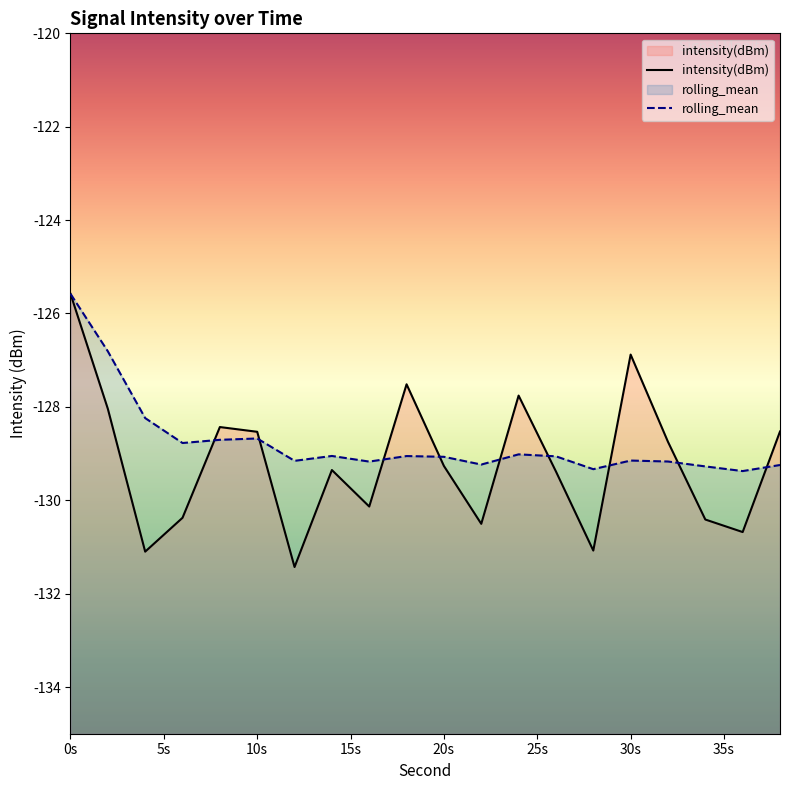

True or false: rolling_mean has a value of -215.5 at 32.

False